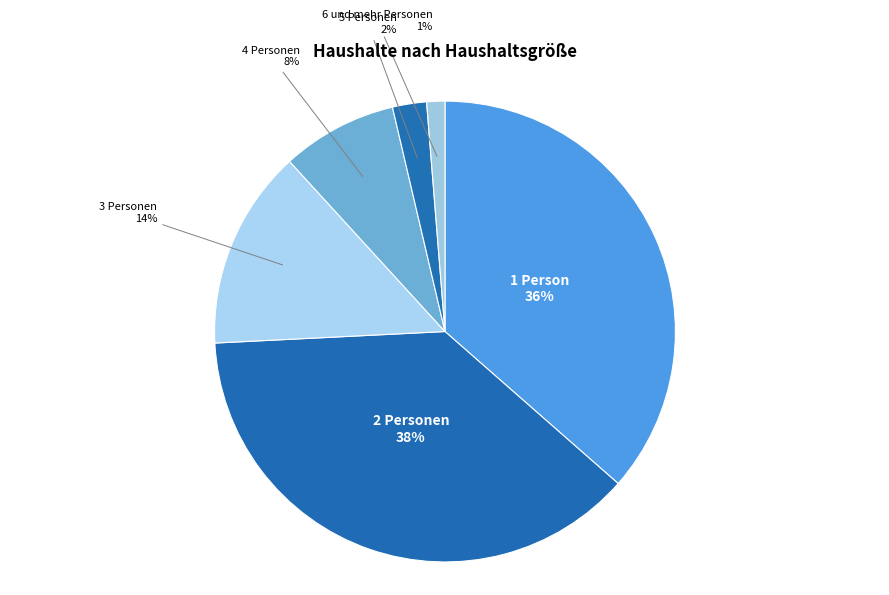

True or false: 1 Person accounts for 36% of the total.

True